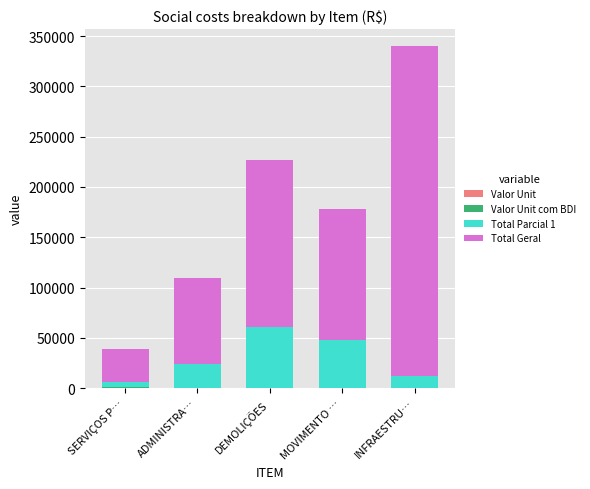

At which category is the sum across all series the highest?

INFRAESTRU…